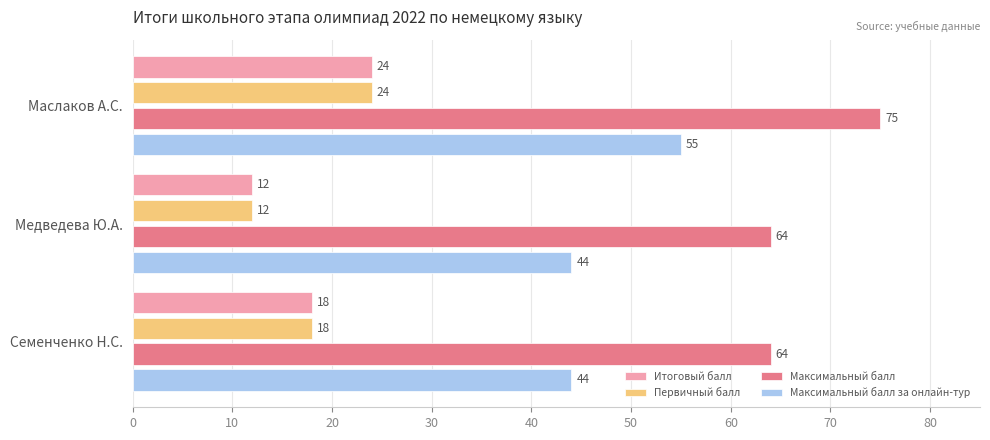

Count the Максимальный балл values in the range 64 to 75.

3